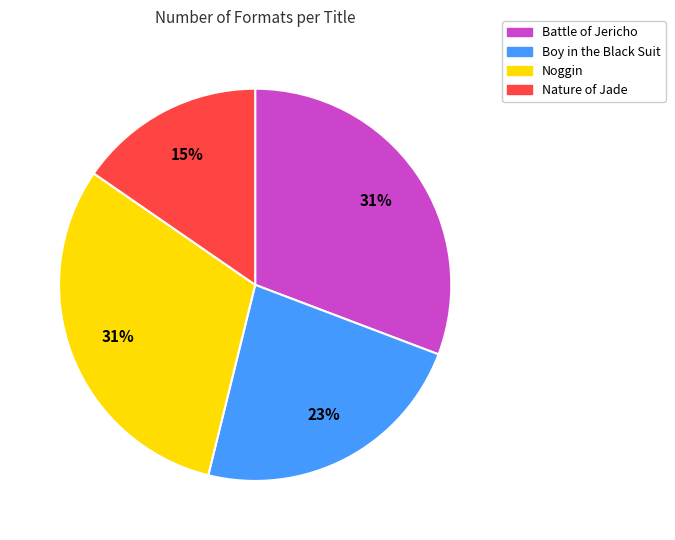

Do Battle of Jericho and Nature of Jade together represent more than half of the pie?

No